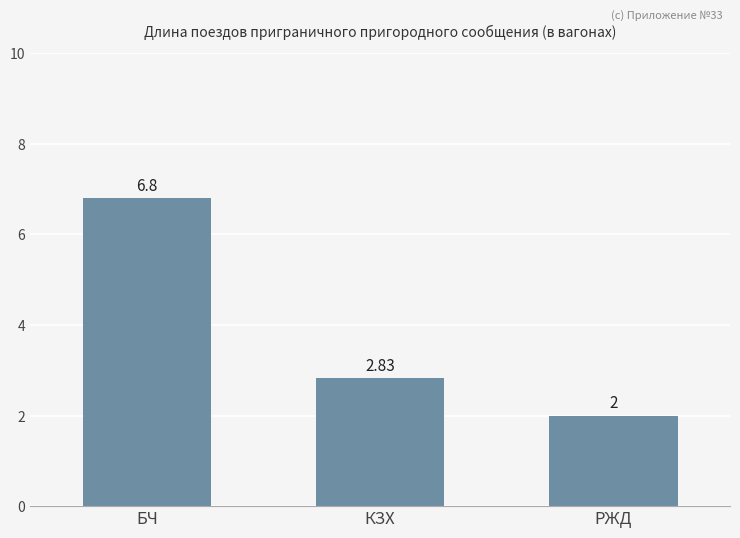

What is the change in value from БЧ to КЗХ?

-4.0